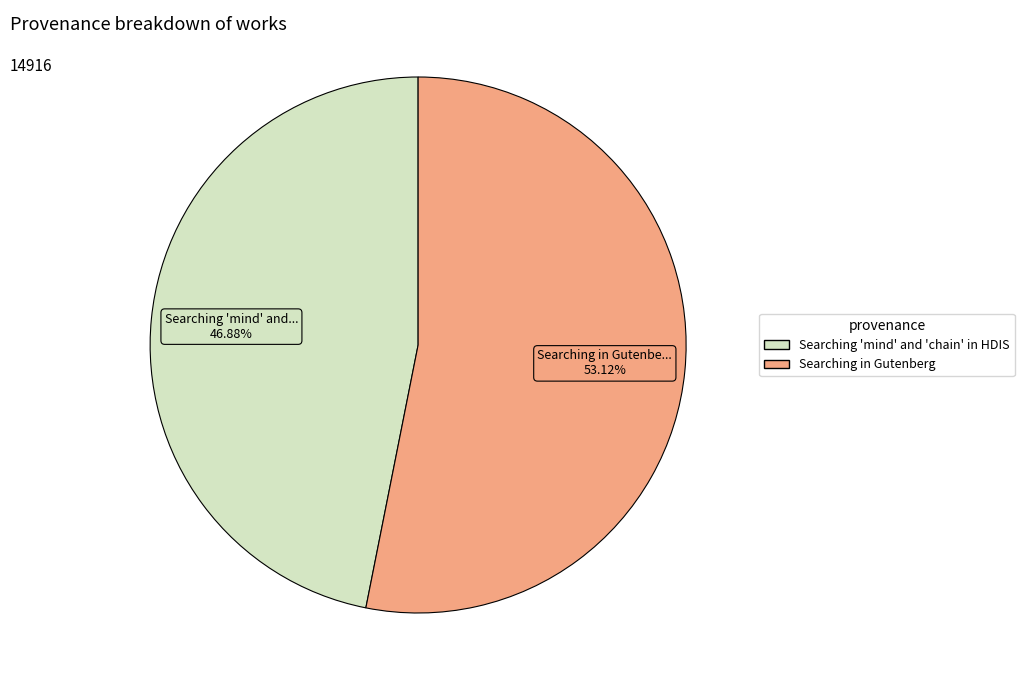

How much of the chart is everything except Searching 'mind' and 'chain' in HDIS?

53.1%